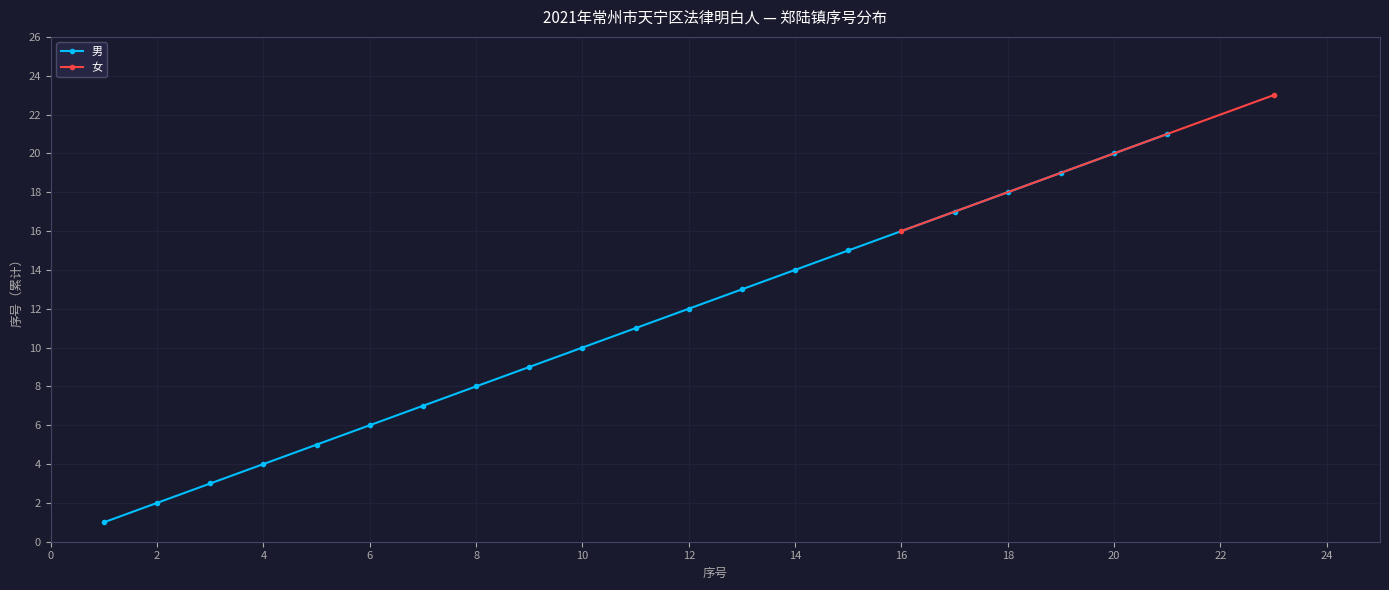

True or false: 男 has a value of 19 at 12.

False